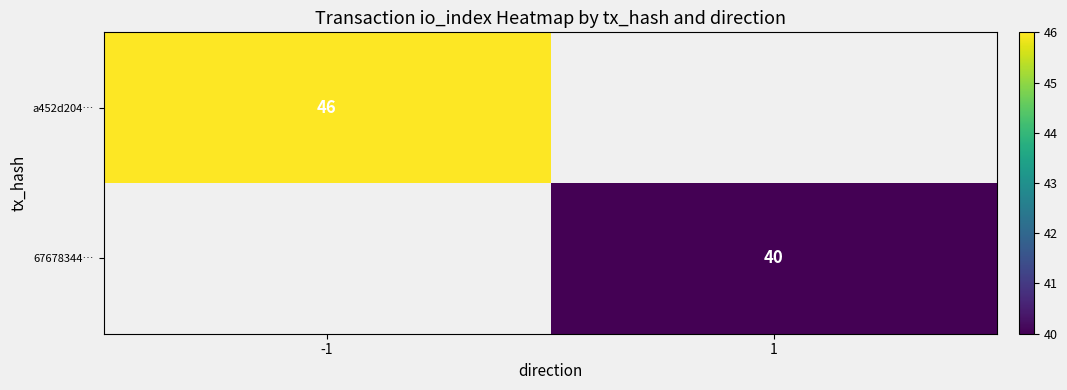

At how many categories does at least one series exceed 44?

1